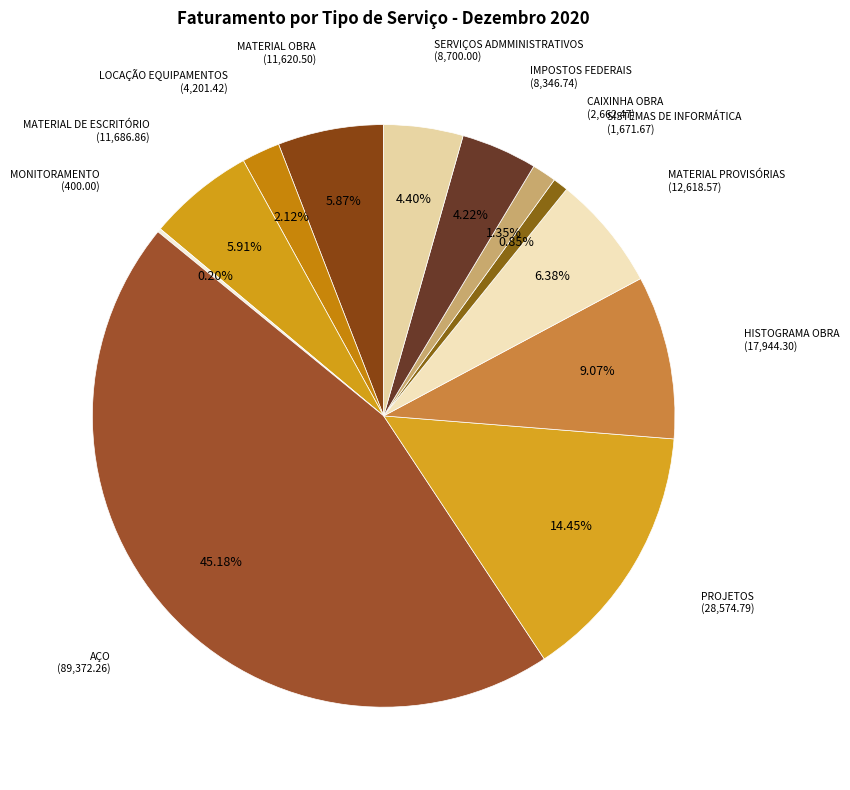

To the nearest percent, what is the difference between the largest and smallest slice percentages?

45%